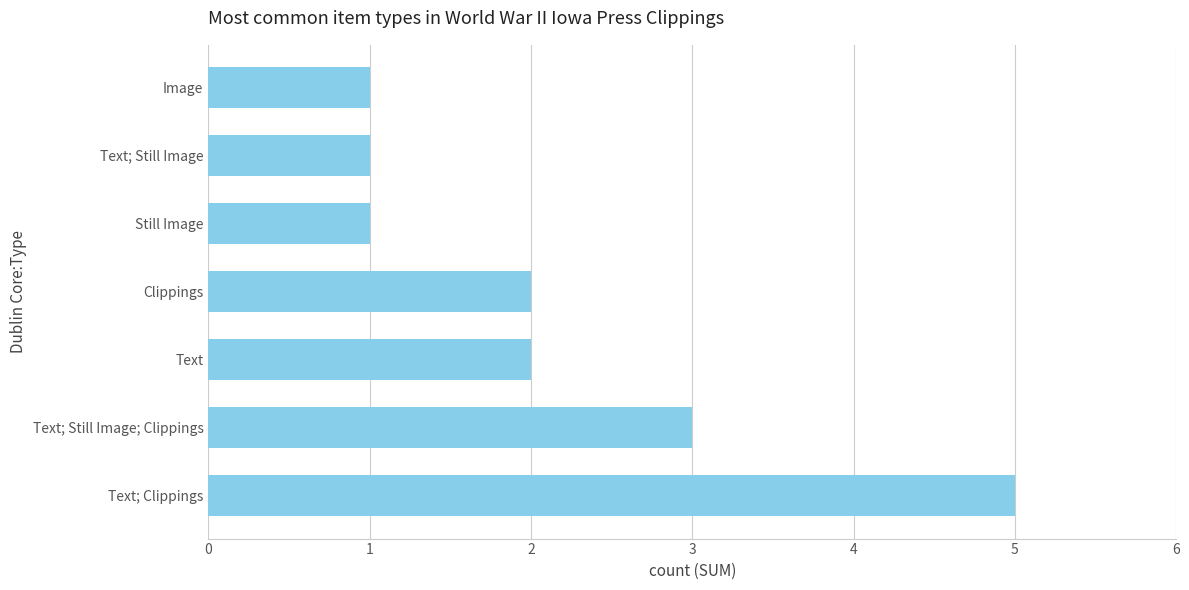

How many categories are shown in the chart?

7